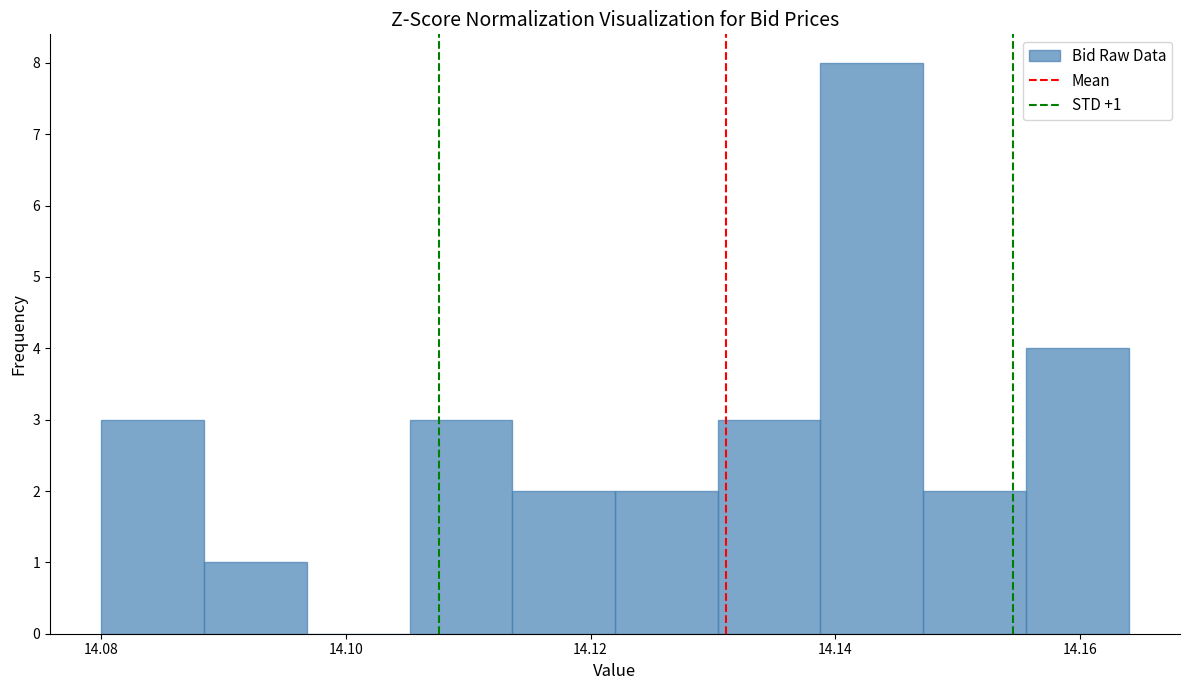

Which range on the x-axis has the tallest bar?

14.138 to 14.148